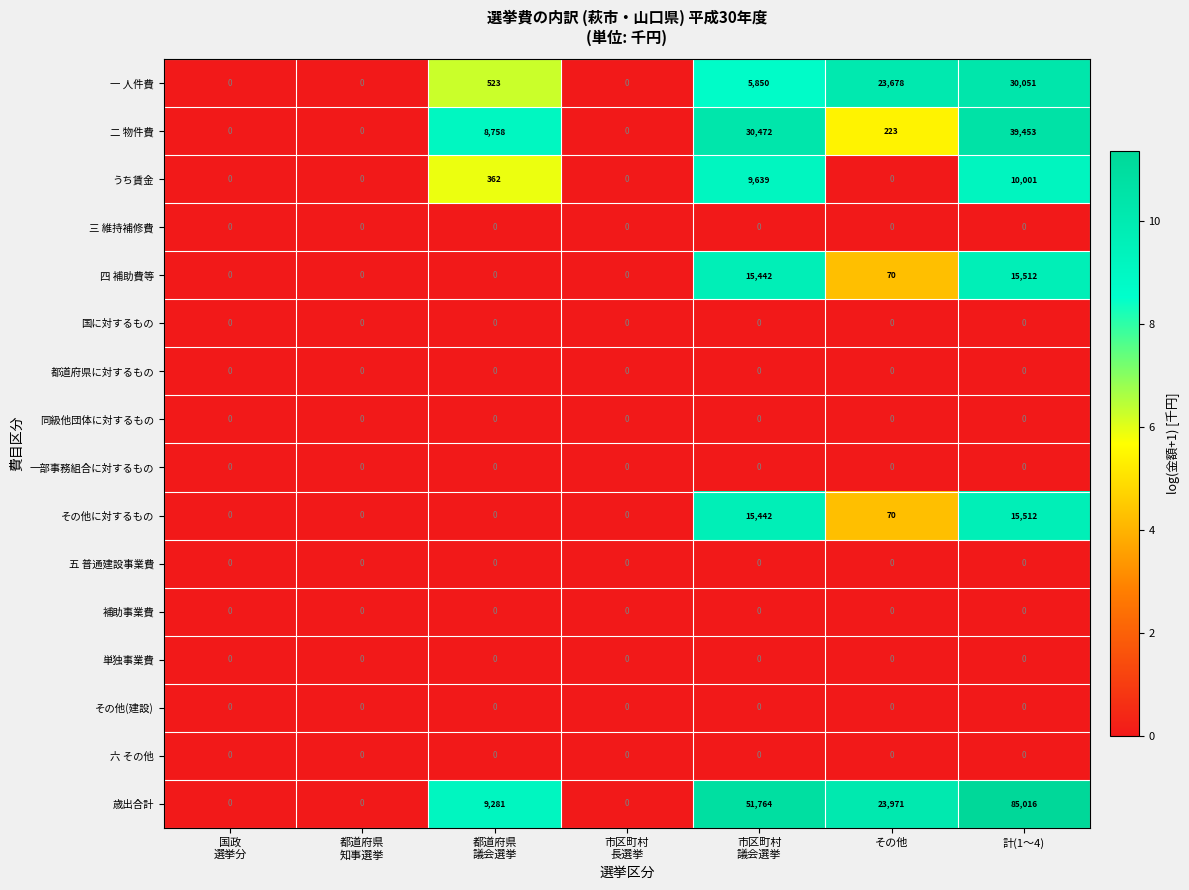

What is the sum of all 四 補助費等 values?

31024